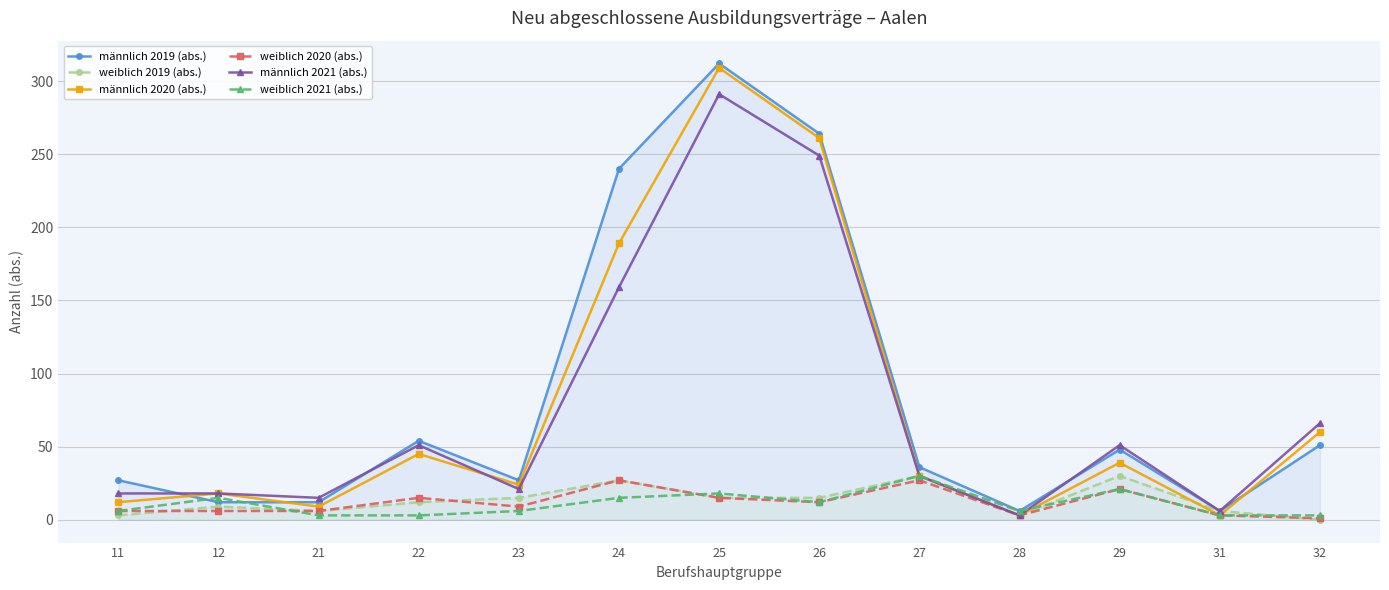

How many times do männlich 2020 (abs.) and weiblich 2021 (abs.) cross each other?

1